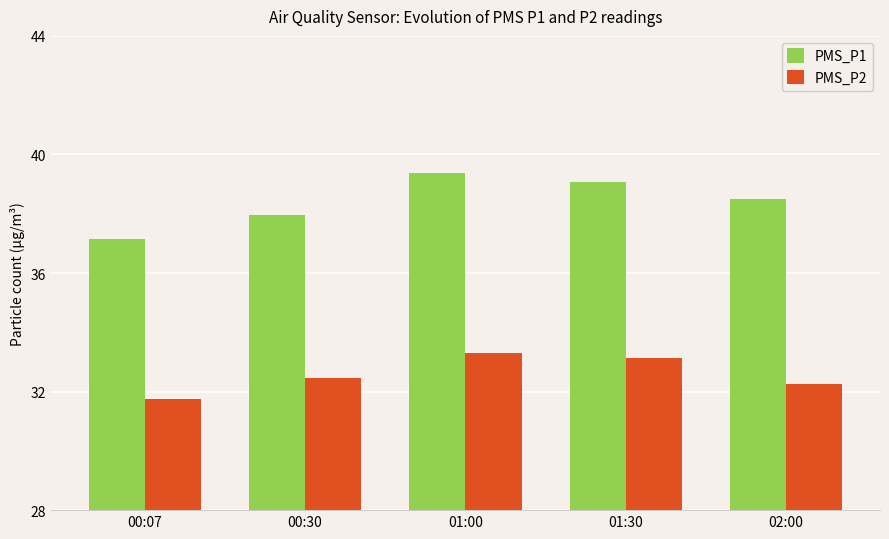

How many bars are there in total?

10